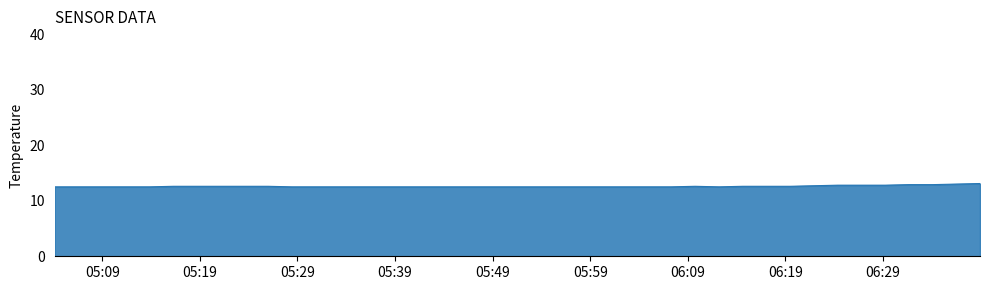

What is the greatest value displayed?

13.1